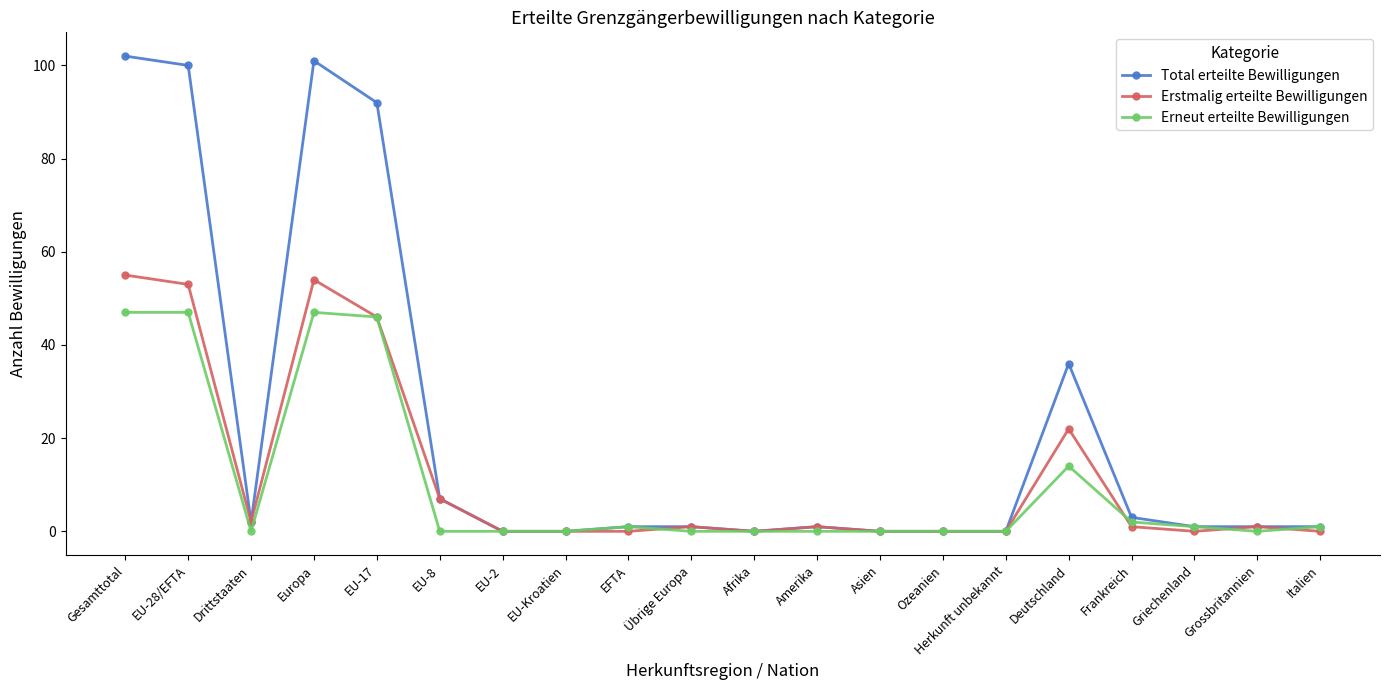

Rank the series by their maximum value, from highest to lowest.

Total erteilte Bewilligungen, Erstmalig erteilte Bewilligungen, Erneut erteilte Bewilligungen